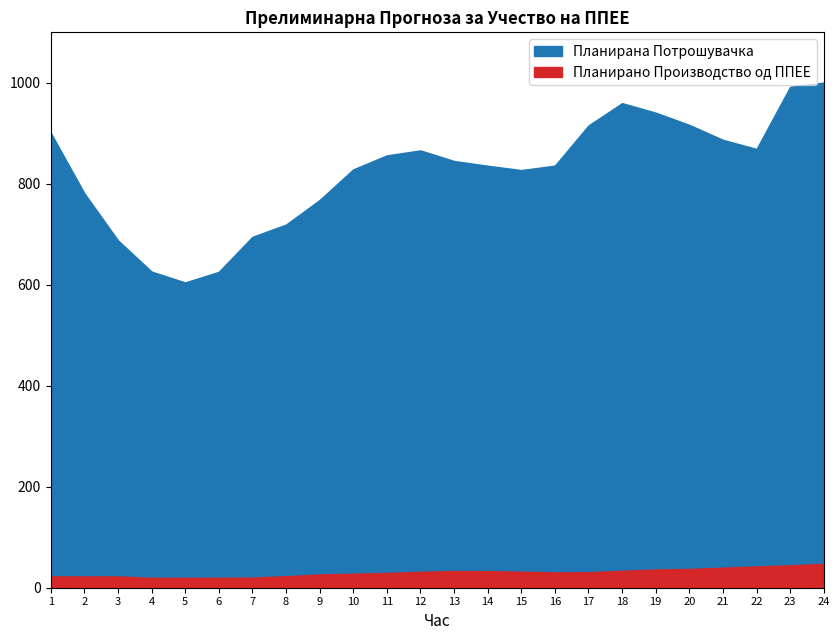

The value of Планирано Производство од ППЕЕ at 9 is 26.3. True or false?

True